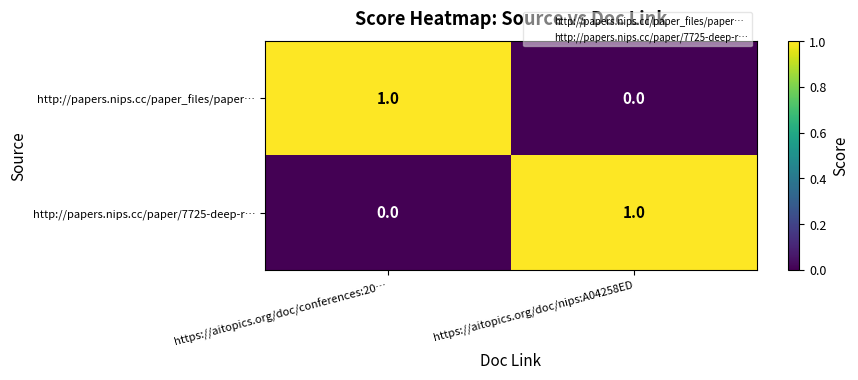

Is the value of http://papers.nips.cc/paper/7725-deep-r… at https://aitopics.org/doc/nips:A04258ED greater than the value of http://papers.nips.cc/paper_files/paper… at https://aitopics.org/doc/nips:A04258ED?

Yes